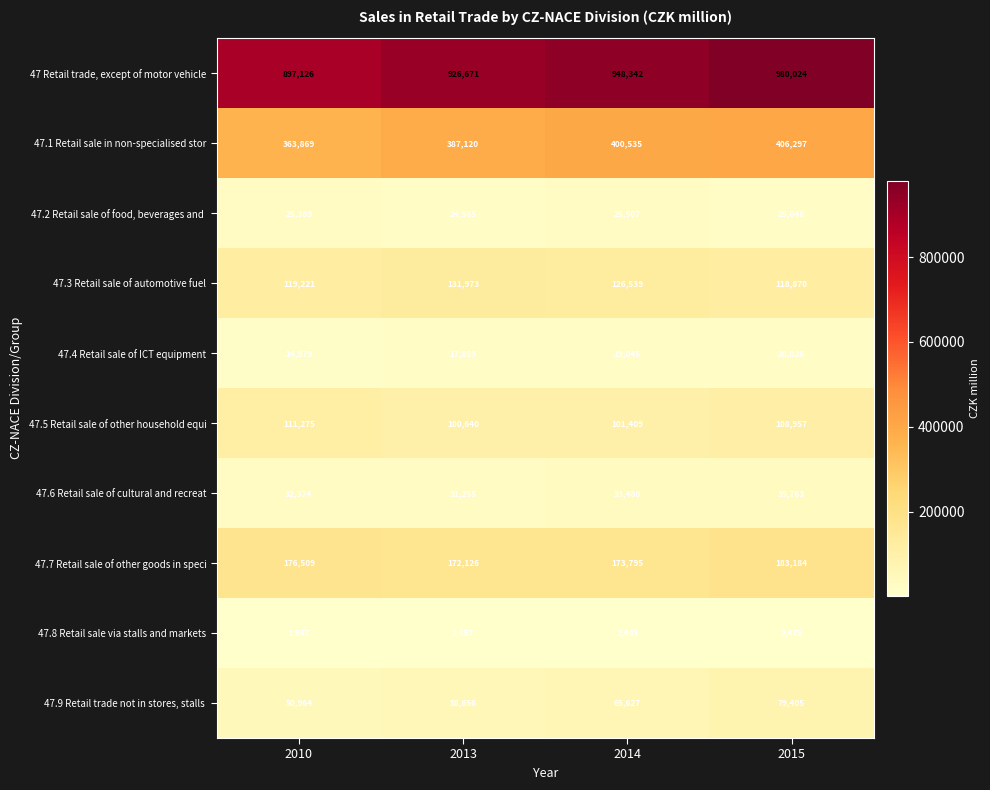

Which series has the largest total across all categories?

47 Retail trade, except of motor vehicle